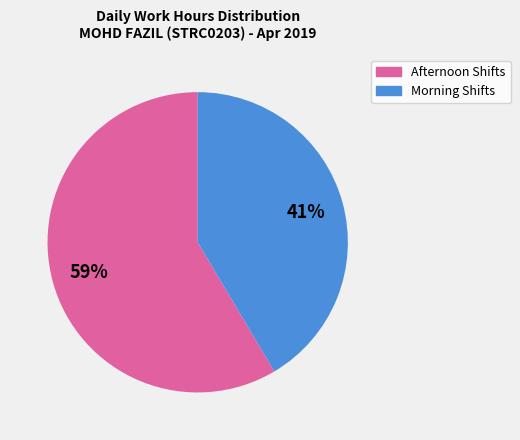

To the nearest percent, what is the average slice percentage?

50%